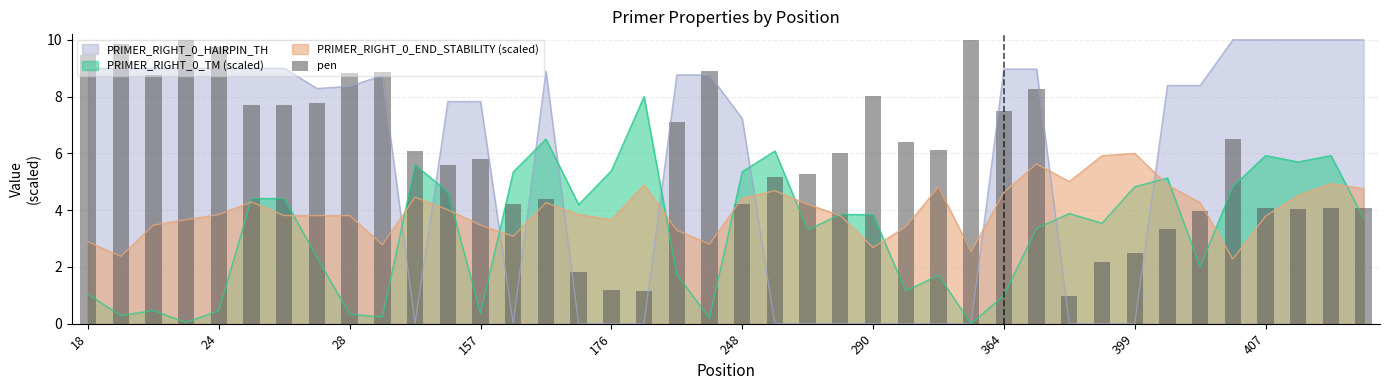

True or false: PRIMER_RIGHT_0_HAIRPIN_TH has a value of 8.4 at 28.

True